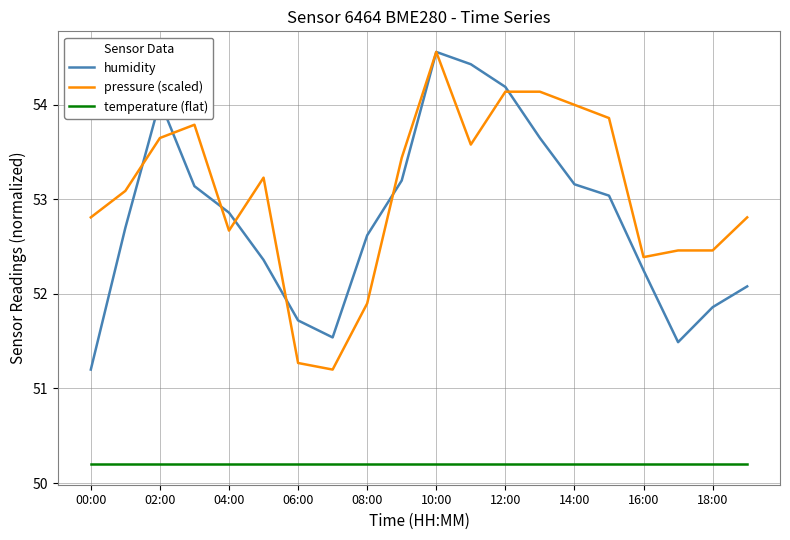

True or false: humidity and temperature (flat) cross at least once.

False